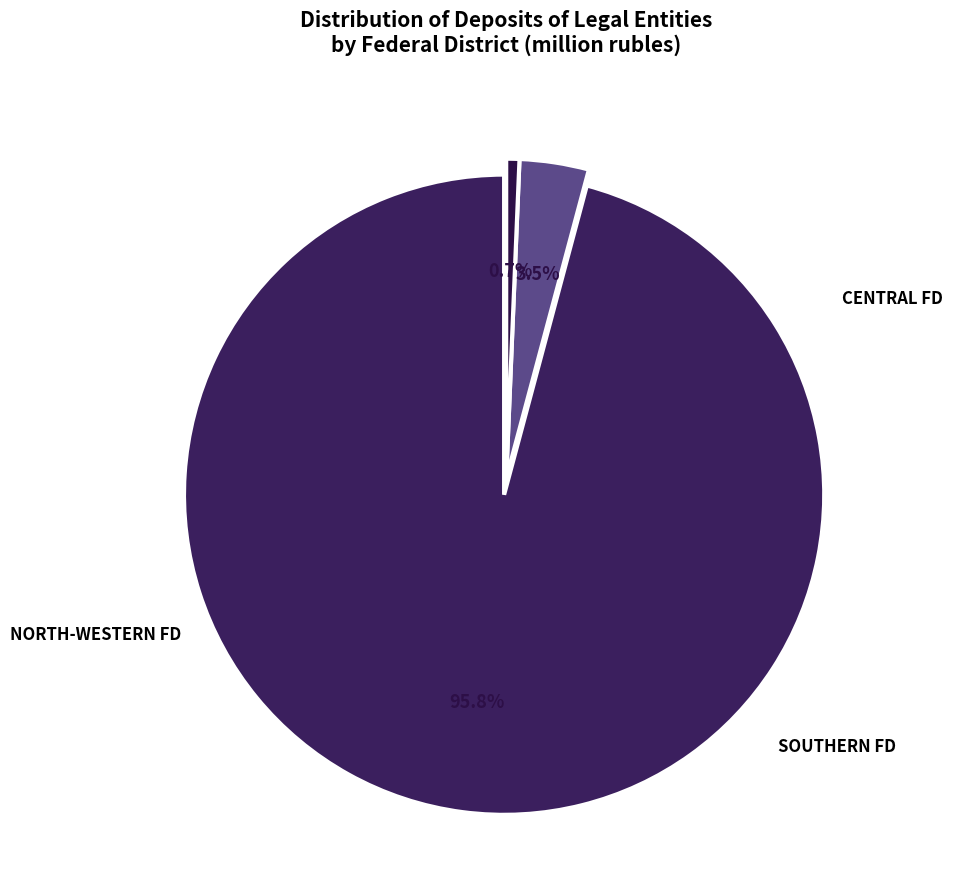

How many segments does this pie chart have?

3